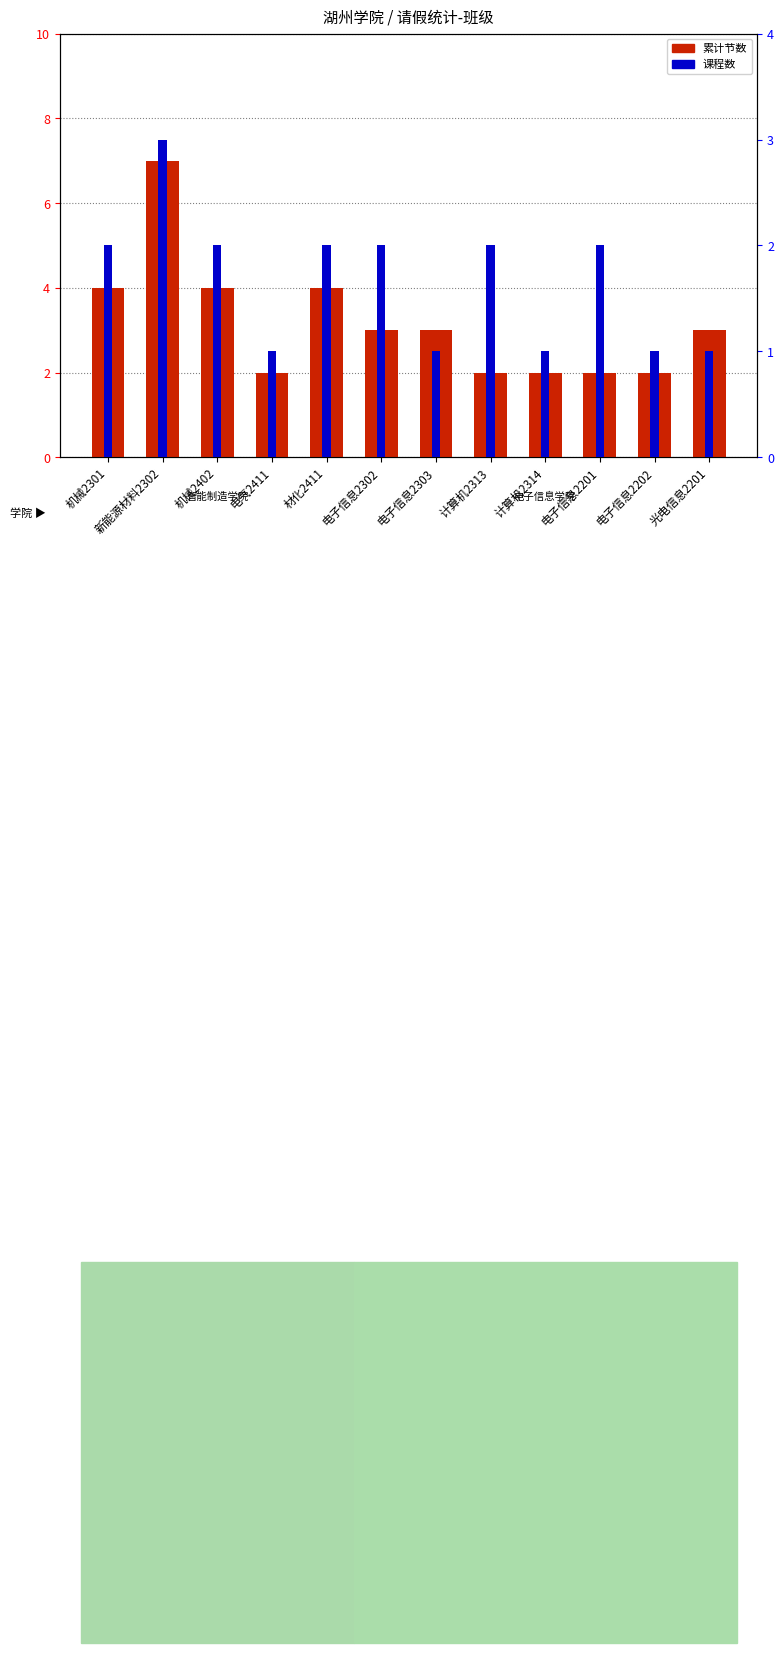

What are all the series names shown in the legend?

累计节数, 课程数